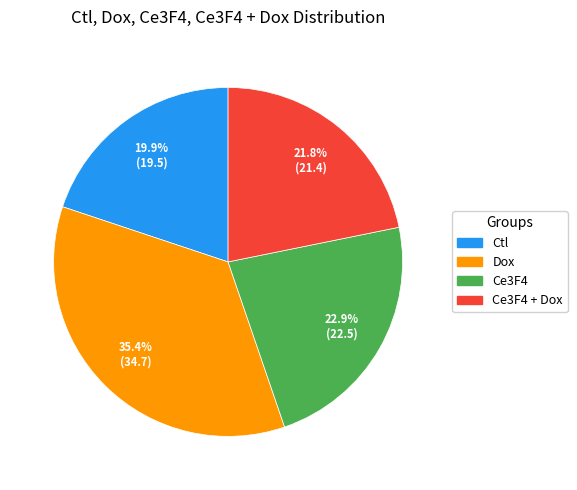

Does any single category account for the majority?

No